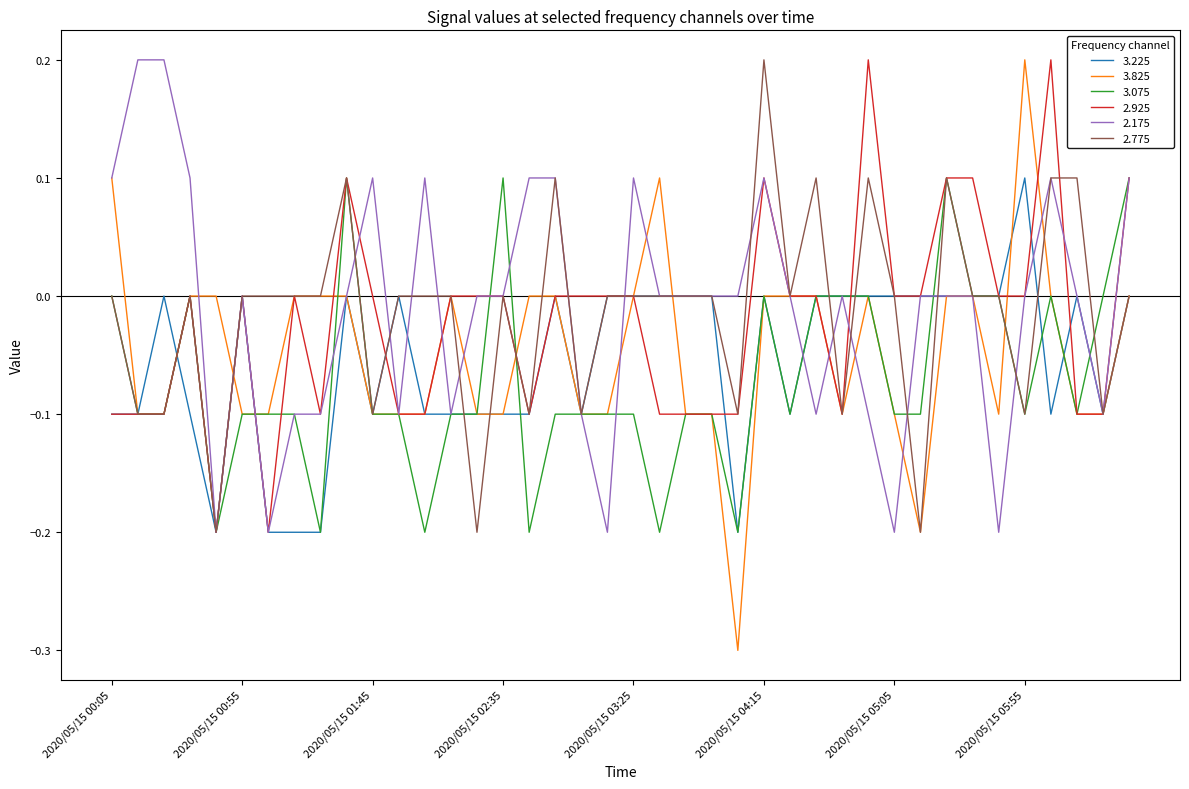

What is the minimum value shown in the chart?

-0.3